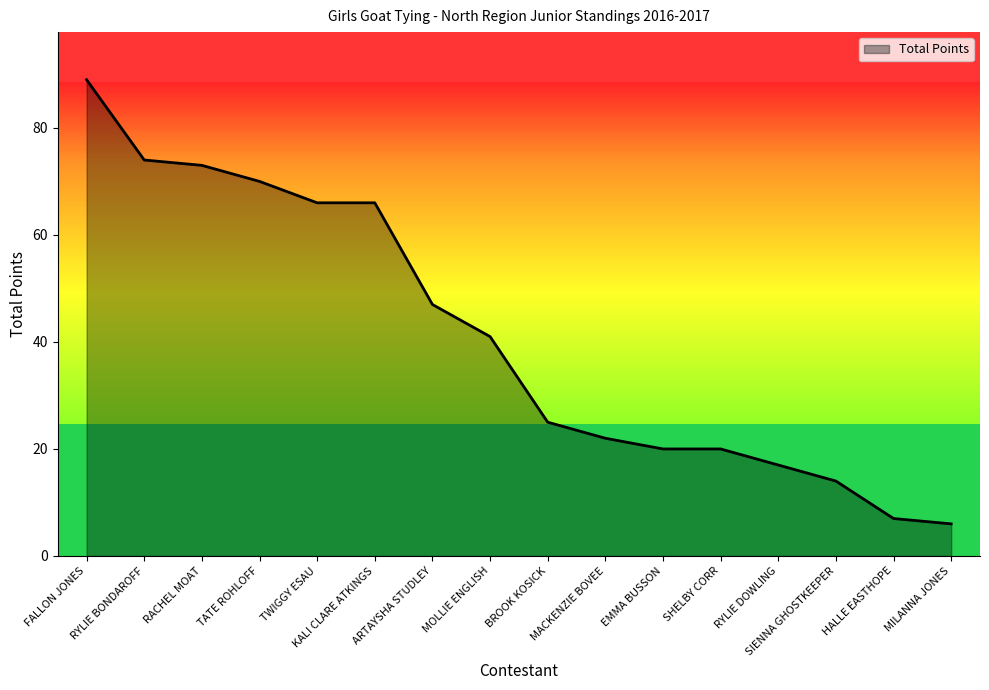

Reading left to right, what are all the values shown in this chart?

FALLON JONES=89	RYLIE BONDAROFF=74	RACHEL MOAT=73	TATE ROHLOFF=70	TWIGGY ESAU=66	KALI CLARE ATKINGS=66	ARTAYSHA STUDLEY=47	MOLLIE ENGLISH=41	BROOK KOSICK=25	MACKENZIE BOVEE=22	EMMA BUSSON=20	SHELBY CORR=20	RYLIE DOWLING=17	SIENNA GHOSTKEEPER=14	HALLE EASTHOPE=7	MILANNA JONES=6